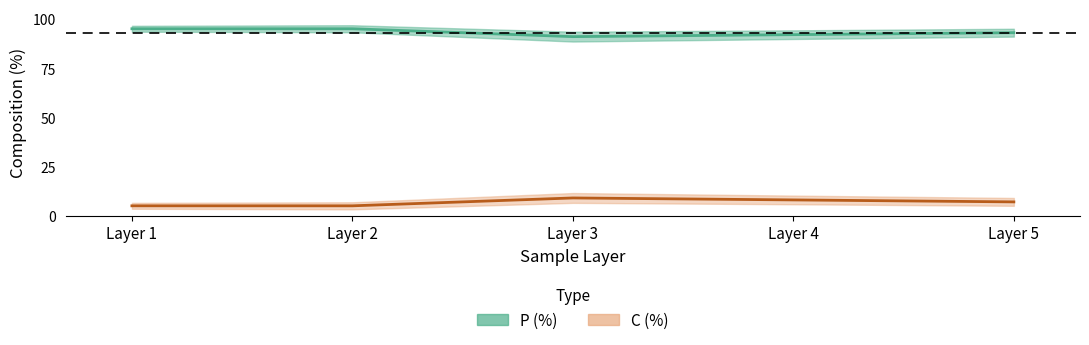

List the labels in order of P (%) value, smallest first.

Layer 3, Layer 4, Layer 5, Layer 1, Layer 2